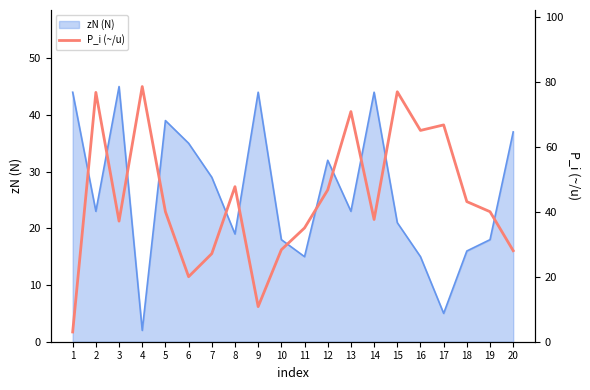

Is it true that the value at 14 is 37.6?

True